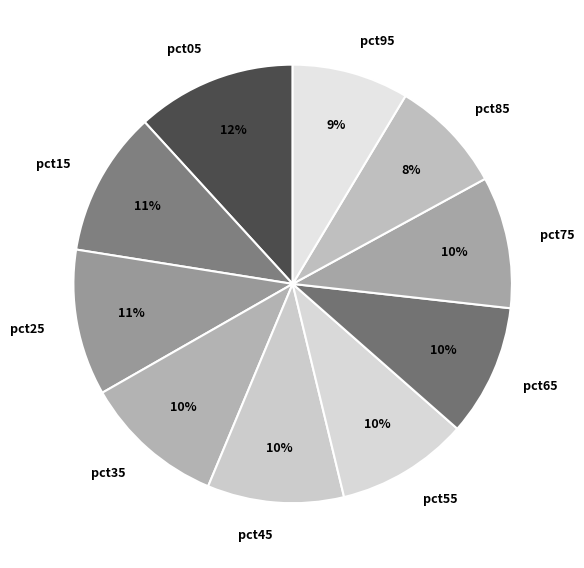

Count the number of slices in the pie.

10